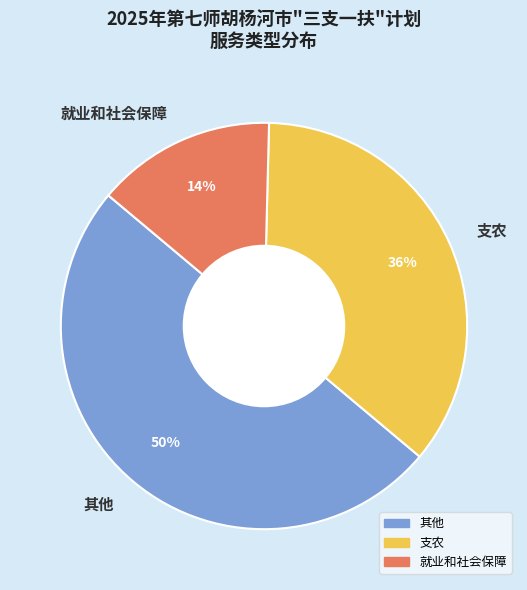

Is 就业和社会保障 the majority of the pie?

No